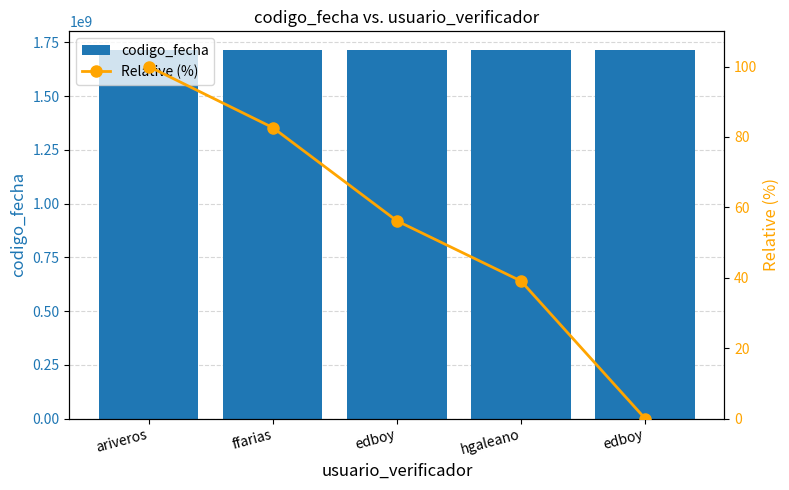

At which category is the sum across all series the highest?

ariveros